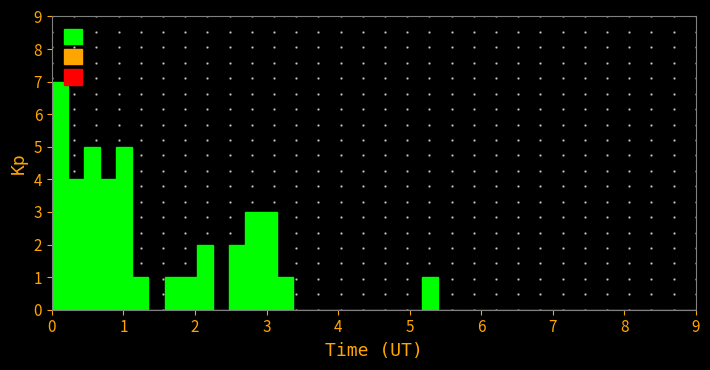

Around what value on the x-axis is the tallest bar? Give the approximate position of its centre, as read against the axis.

0.1